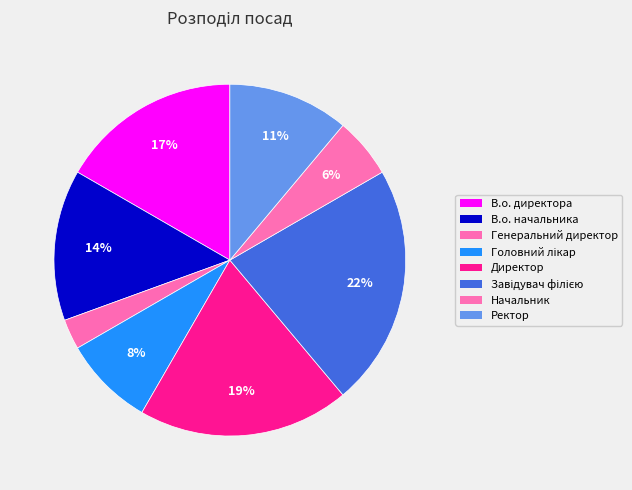

To the nearest percent, what is the difference between the largest and smallest slice percentages?

19%